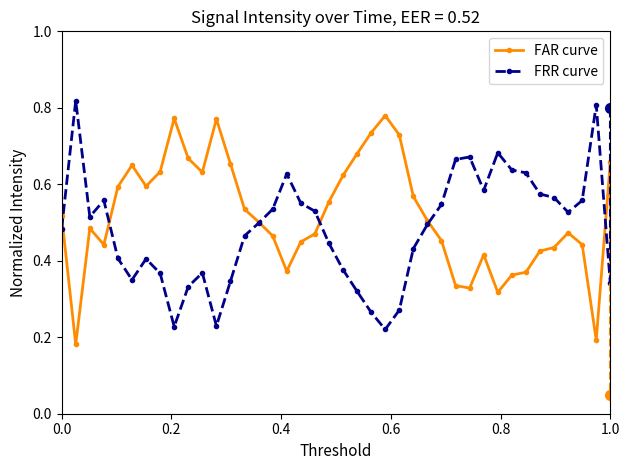

At how many categories does at least one series exceed 0?

40